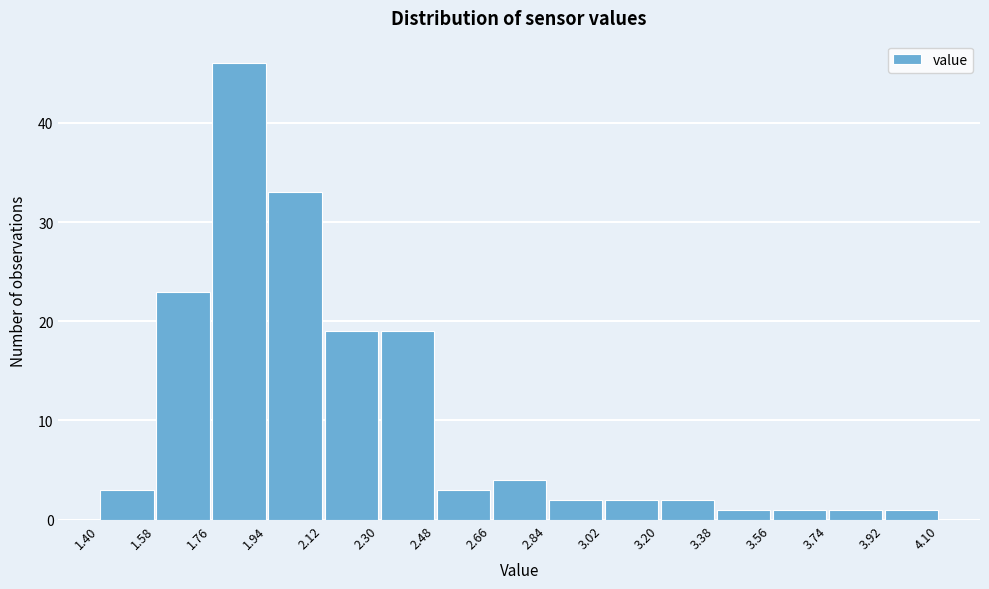

How tall is the bar that spans 2.48 to 2.66 on the x-axis? The values are not printed on the chart, so give them approximately, as read against the axis.

3